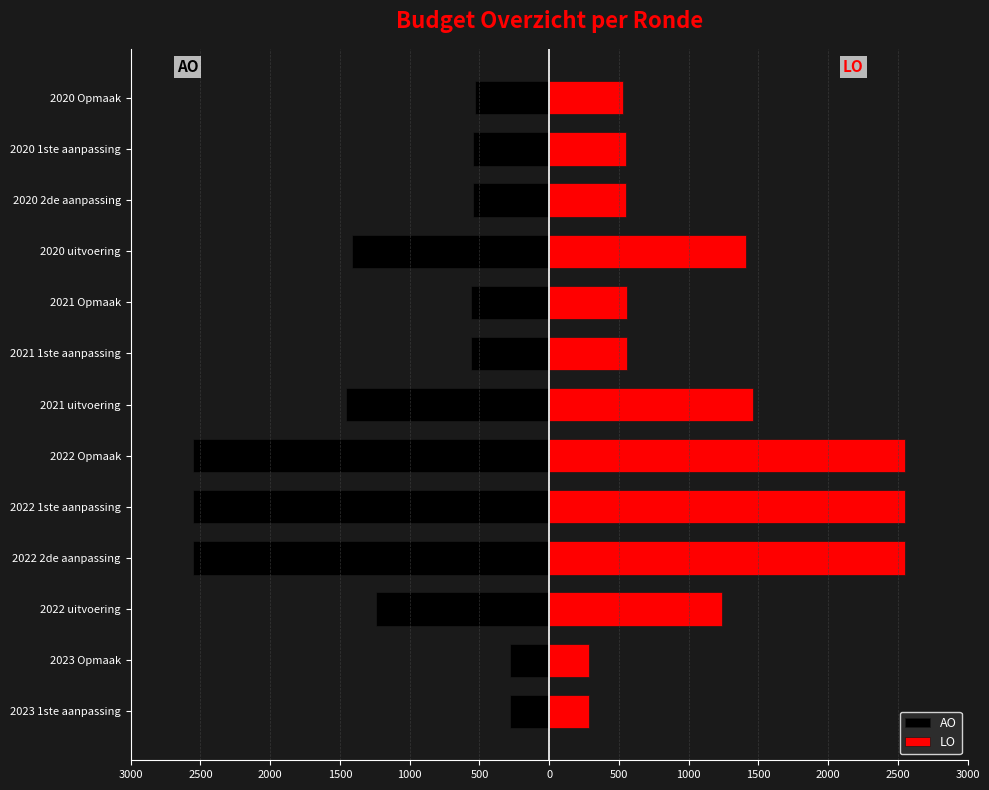

What are all the series names shown in the legend?

AO, LO